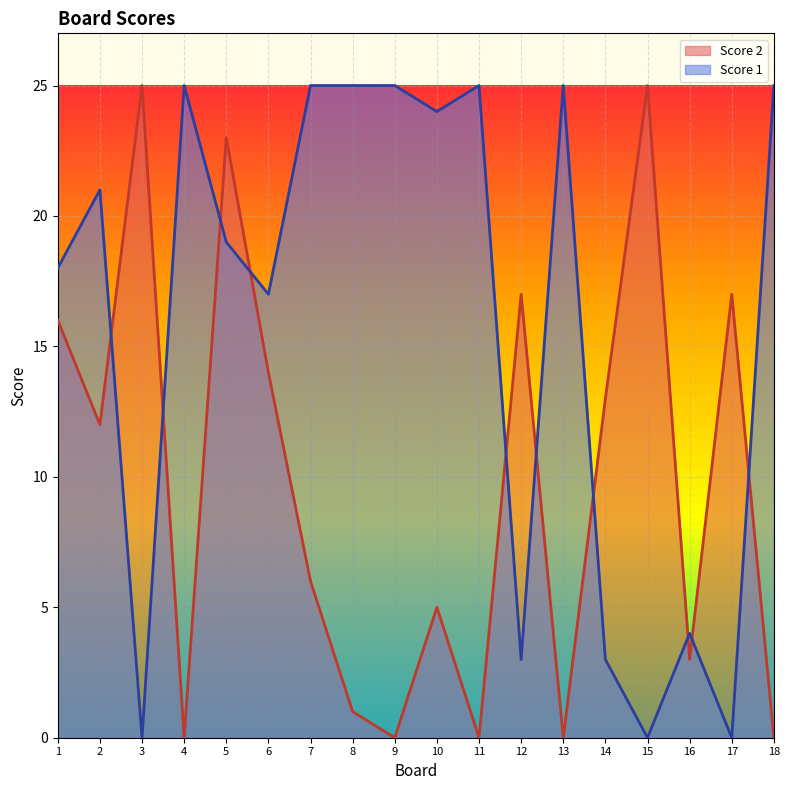

At 3, list the series in order from smallest to largest.

Score 1, Score 2